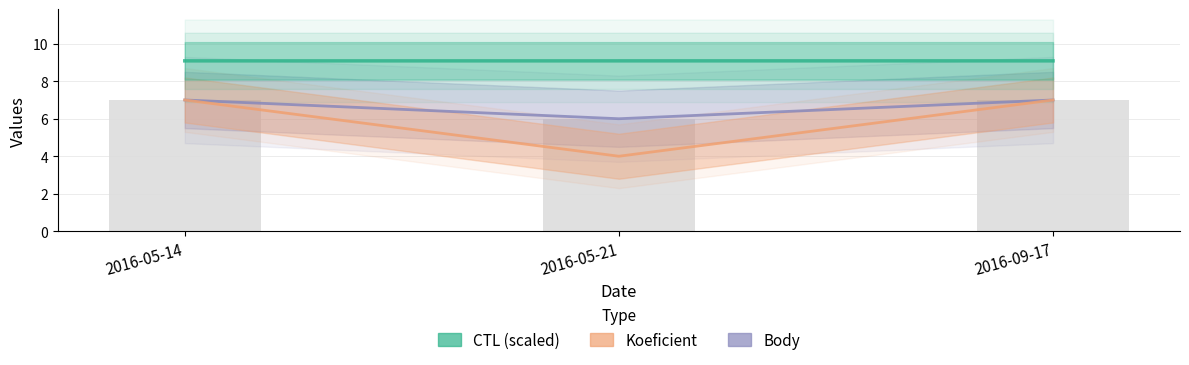

Are the bars grouped side by side (vs. stacked)?

Yes